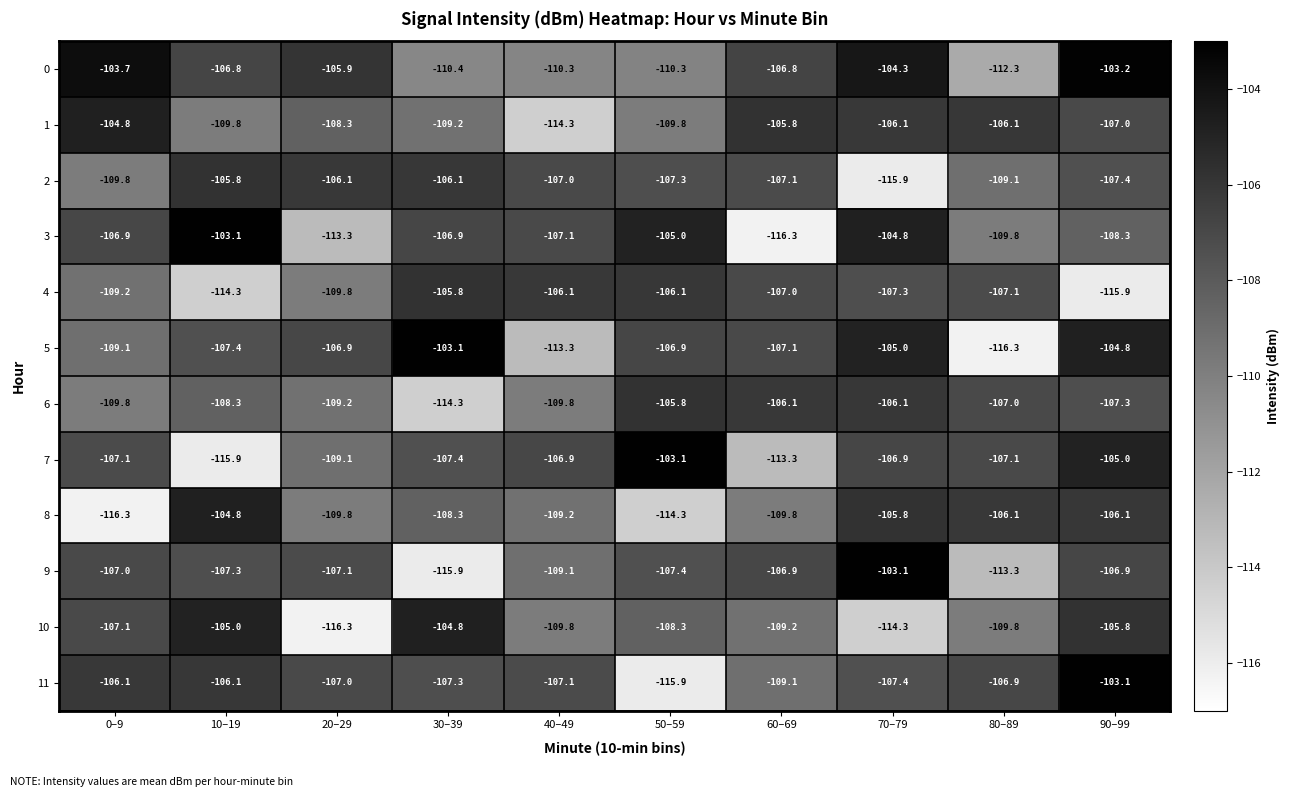

Rank the series at 90–99 from lowest to highest value.

4, 3, 2, 6, 1, 9, 8, 10, 7, 5, 0, 11